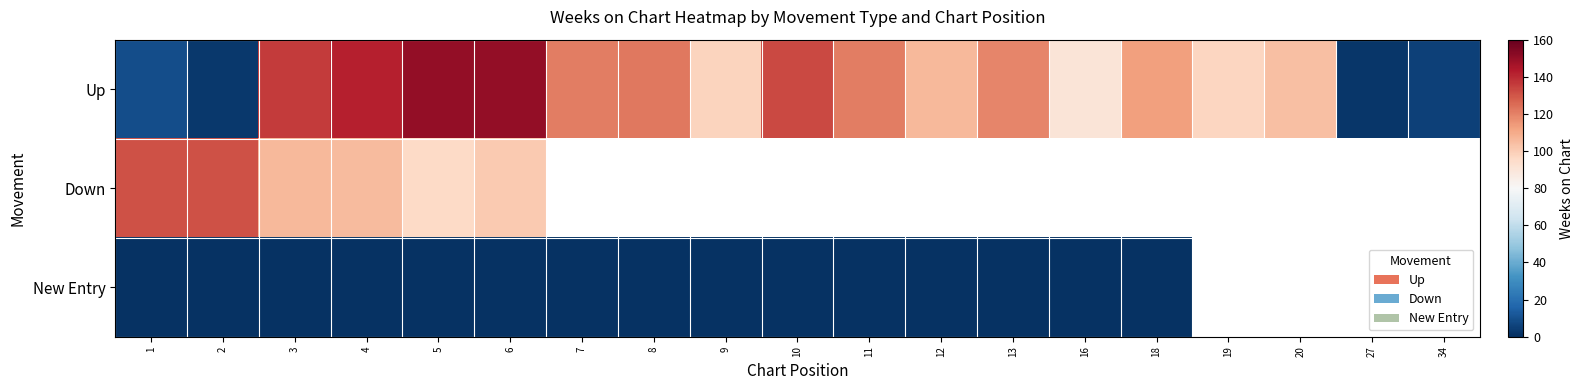

Is it true that New Entry equals 0.7 at 13?

False